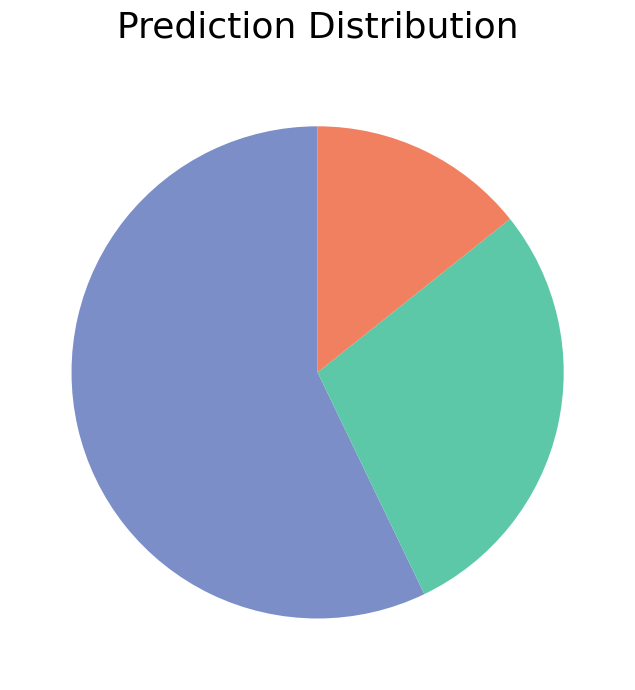

Does any single category account for the majority?

Yes